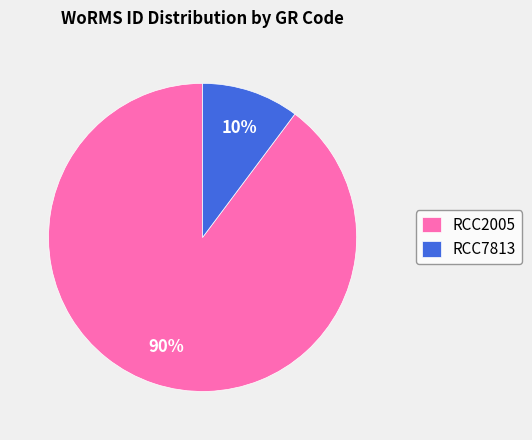

To the nearest percent, what is the difference between the largest and smallest slice percentages?

80%